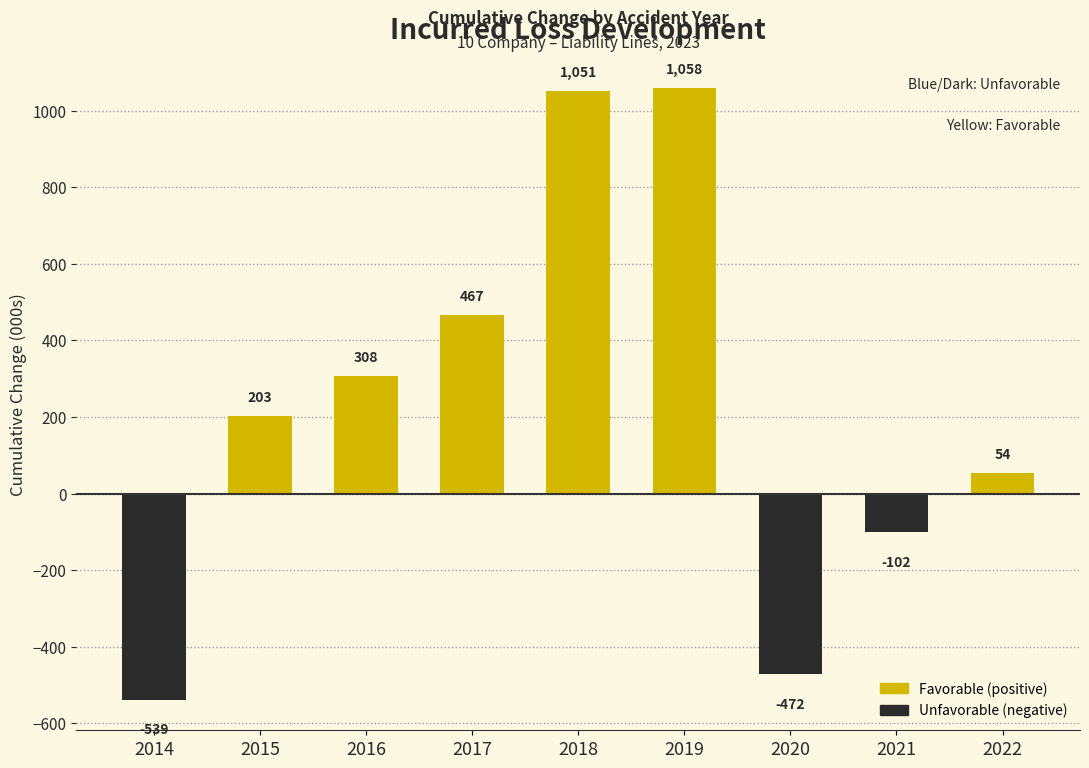

At which category does the chart reach its minimum across all series?

2014